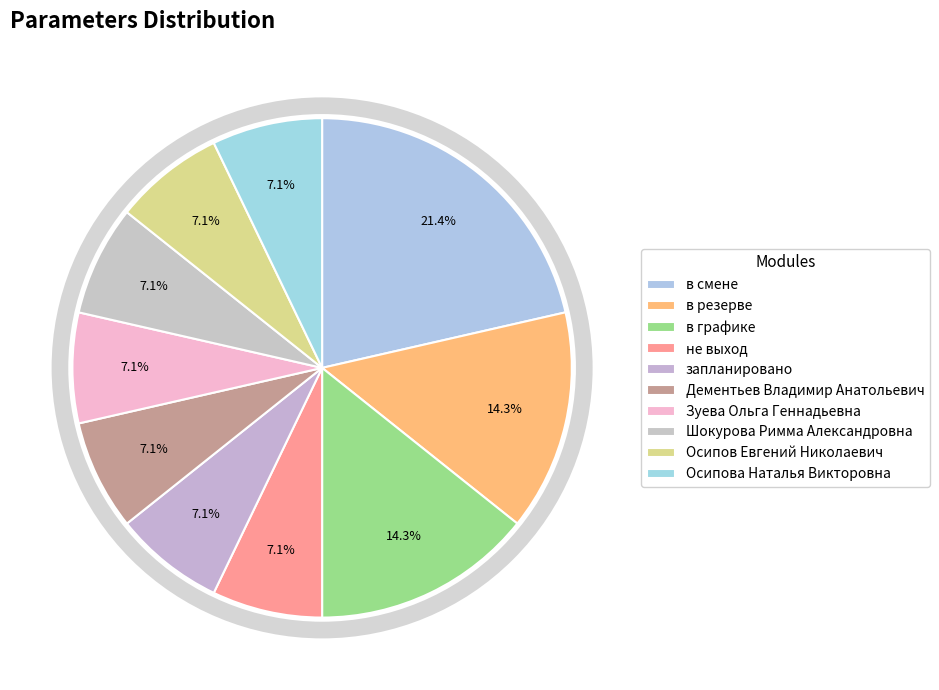

Which slice is the largest?

в смене